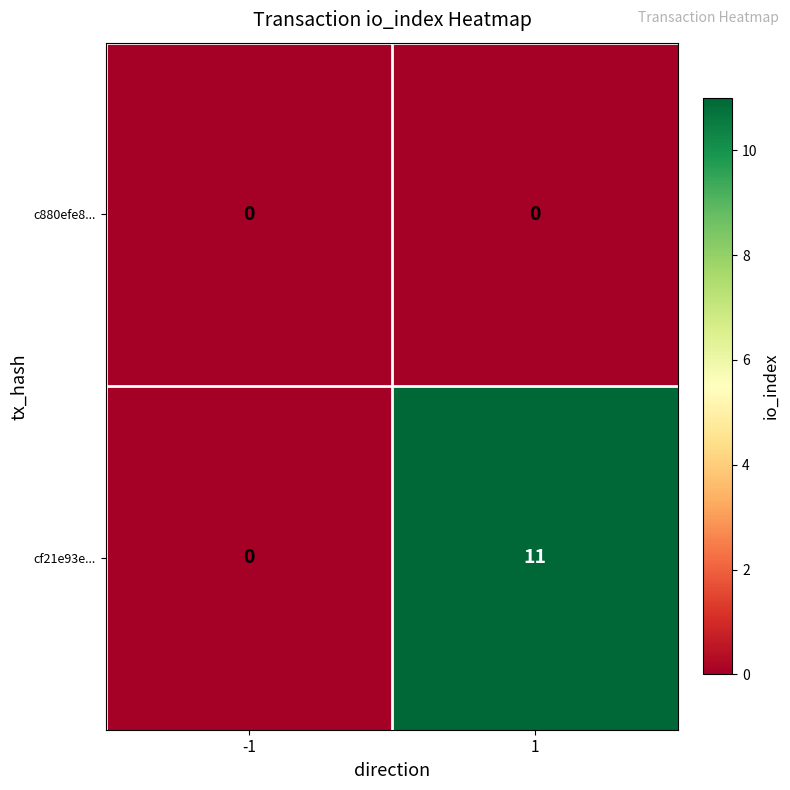

List the series in order of their peak value, highest first.

cf21e93e..., c880efe8...